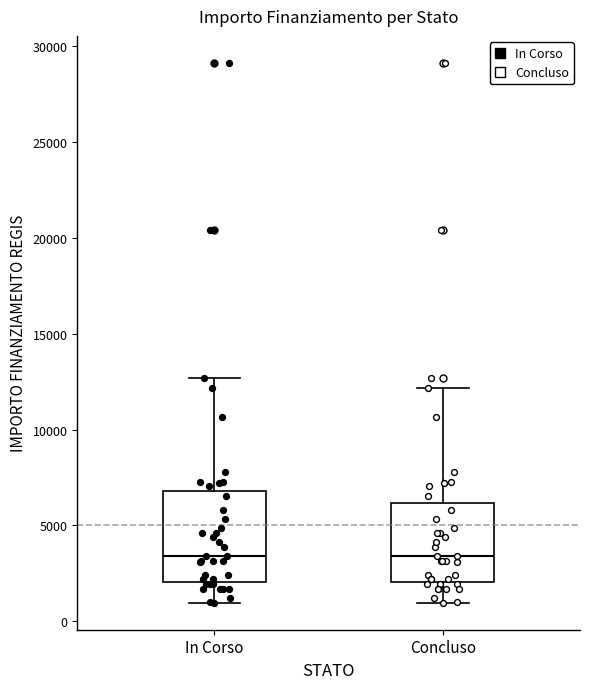

Reading left to right, read every box against the y-axis: the position of its median line, the range the box covers, and the ends of its whiskers. The values are not printed on the chart, so give them approximately, as read against the axis.

In Corso: median 3500, box 2000 to 7000, whiskers 1000 to 12500
Concluso: median 3500, box 2000 to 6000, whiskers 1000 to 12000